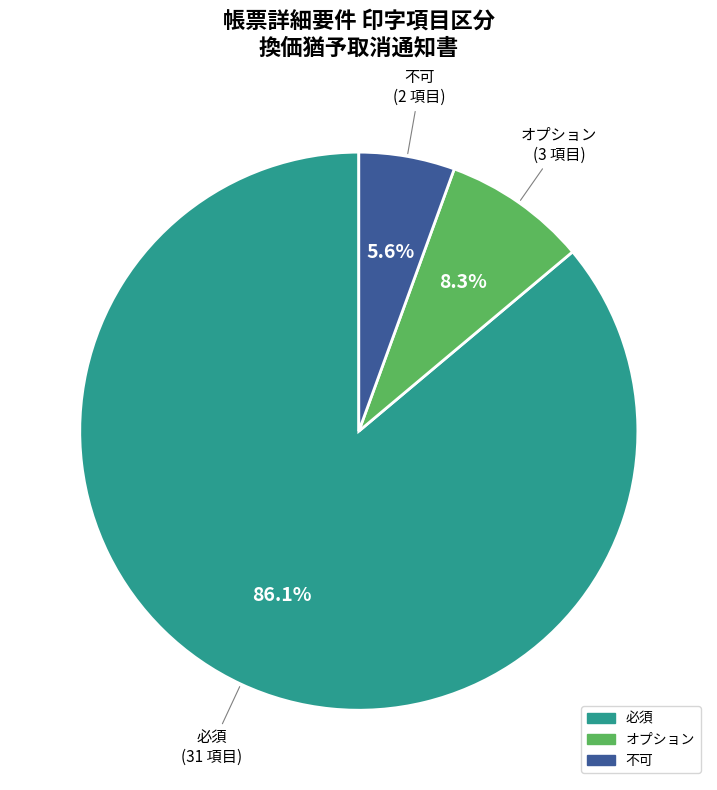

Is there a majority slice in this chart?

Yes